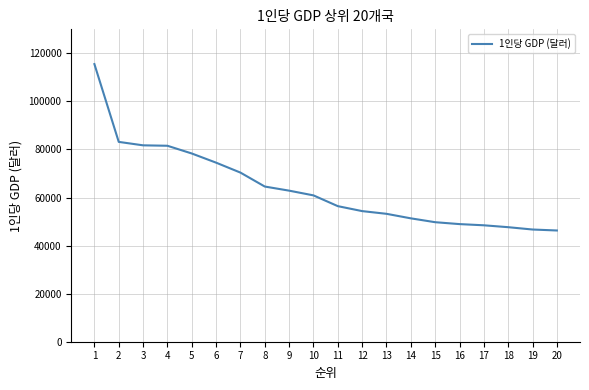

The value at 5 is 78334. True or false?

True